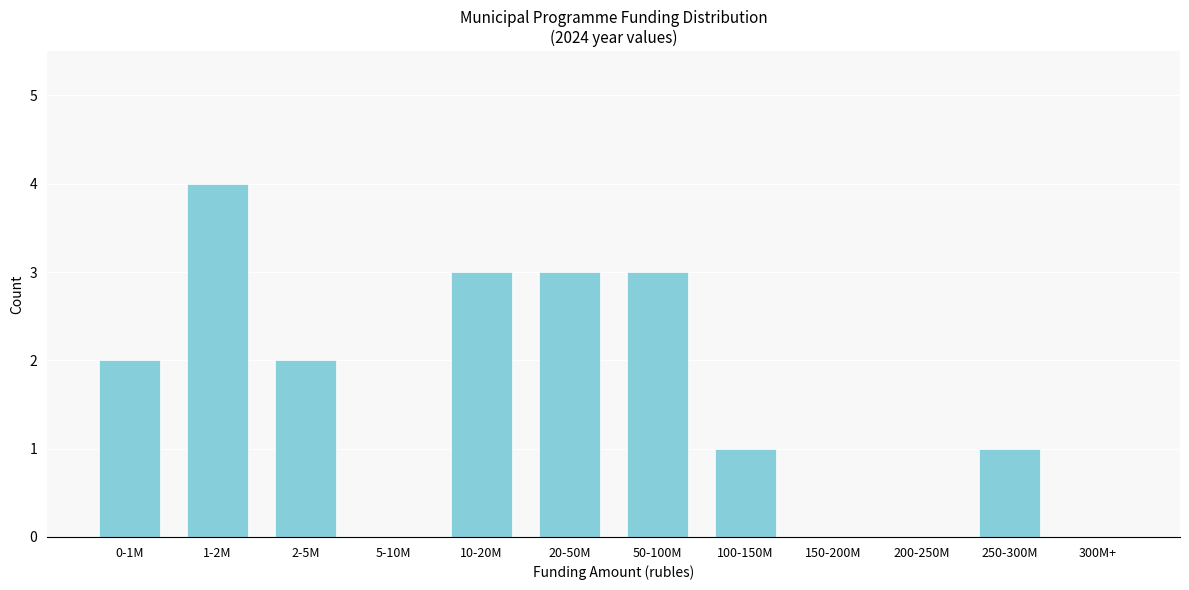

Reading left to right, extract all data points from this chart.

0-1M=2	1-2M=4	2-5M=2	5-10M=0	10-20M=3	20-50M=3	50-100M=3	100-150M=1	150-200M=0	200-250M=0	250-300M=1	300M+=0